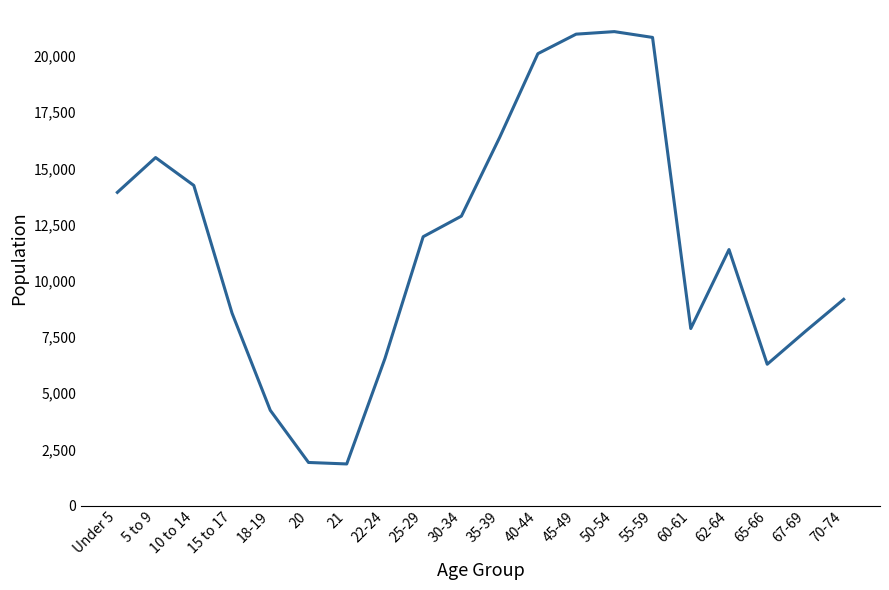

What is the sum of all values?

233428